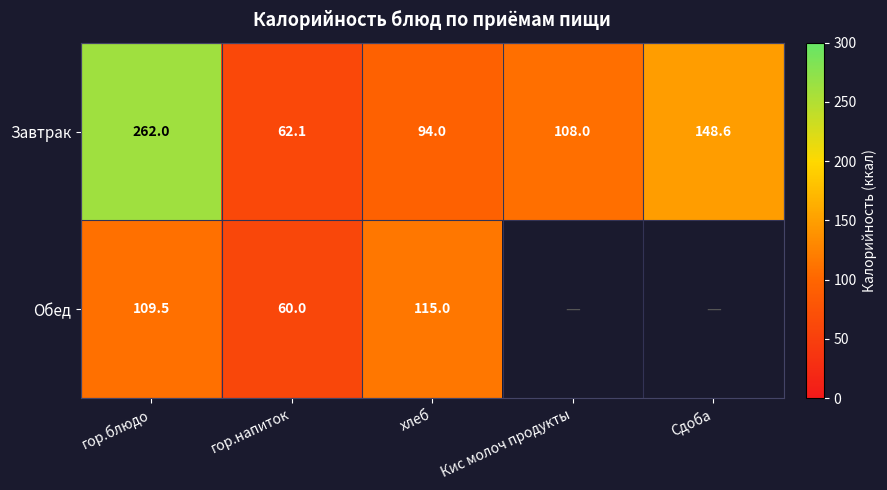

How many data points in Завтрак are less than 108?

2